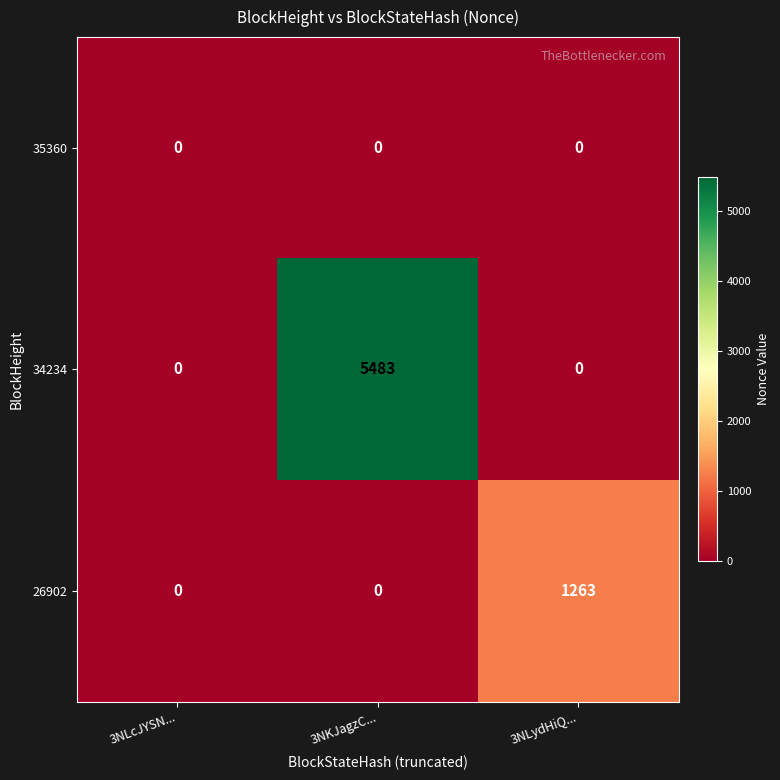

How many positive values does the 26902 series have?

1